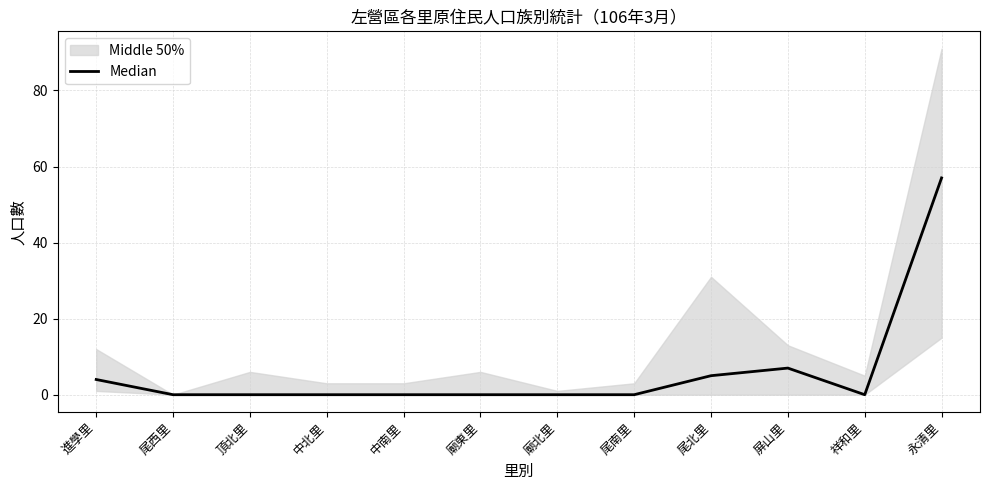

Rank the categories by value from highest to lowest.

永清里, 屏山里, 尾北里, 進學里, 尾西里, 頂北里, 中北里, 中南里, 廟東里, 廟北里, 尾南里, 祥和里